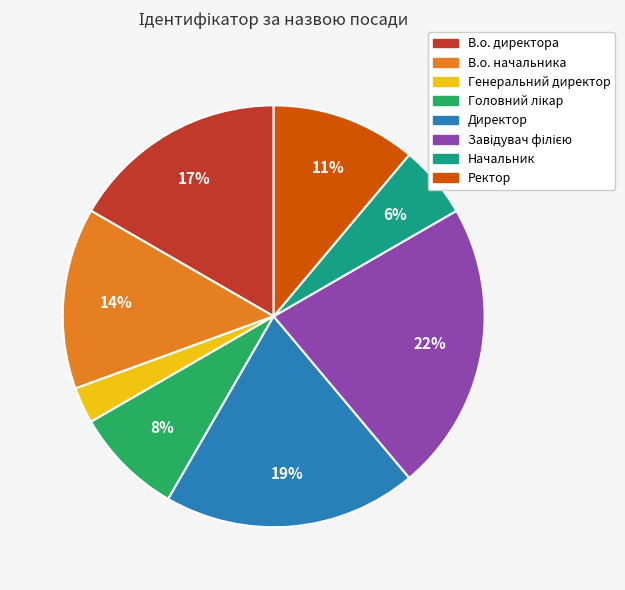

Is Директор the majority of the pie?

No